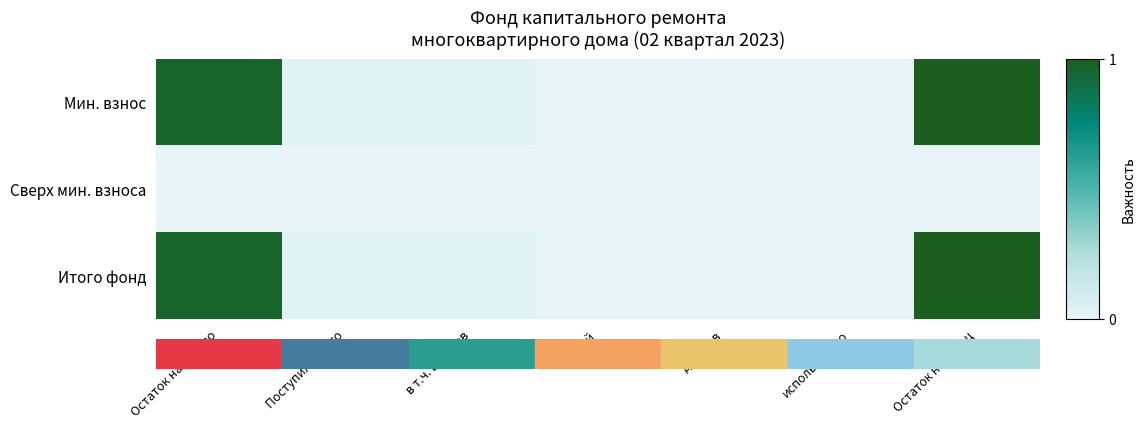

Between использовано and Остаток на начало, which is larger?

Остаток на начало